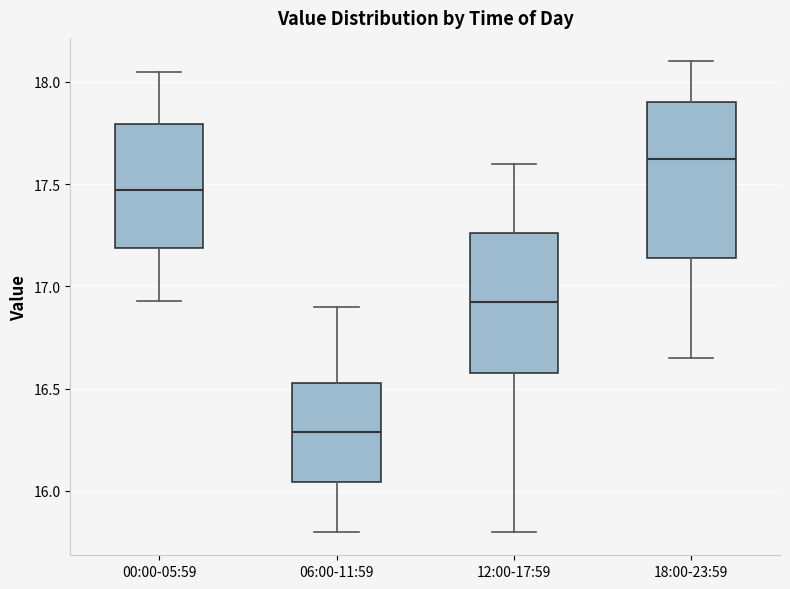

Where is the lower edge of the box for 18:00-23:59 on the y-axis? The values are not printed on the chart, so give them approximately, as read against the axis.

17.15